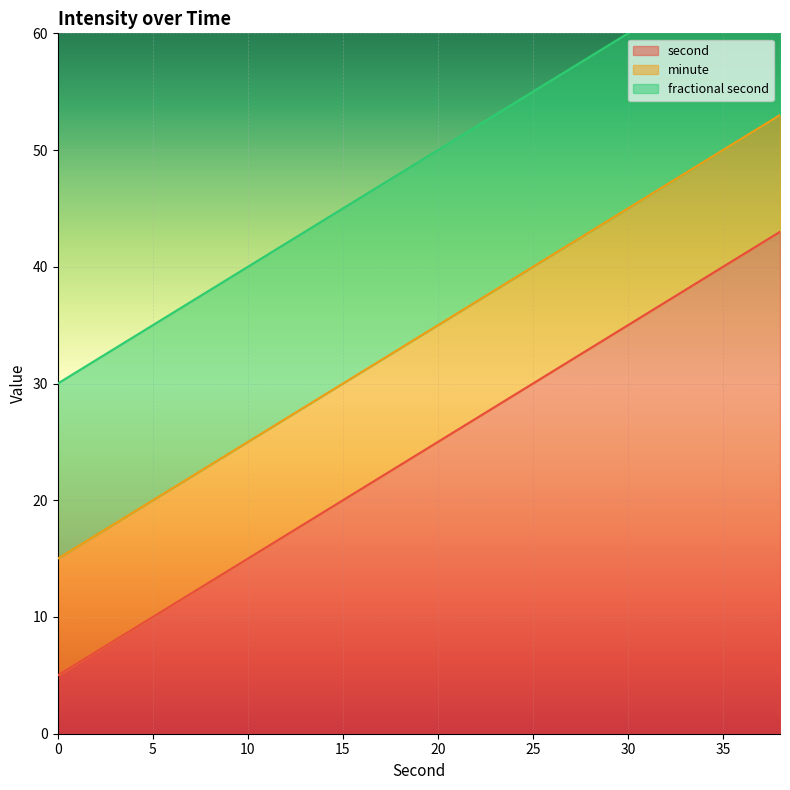

How many series are shown in this chart?

3